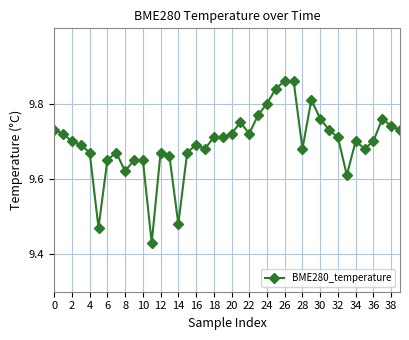

True or false: there are more than 0 points higher than both neighbors.

True